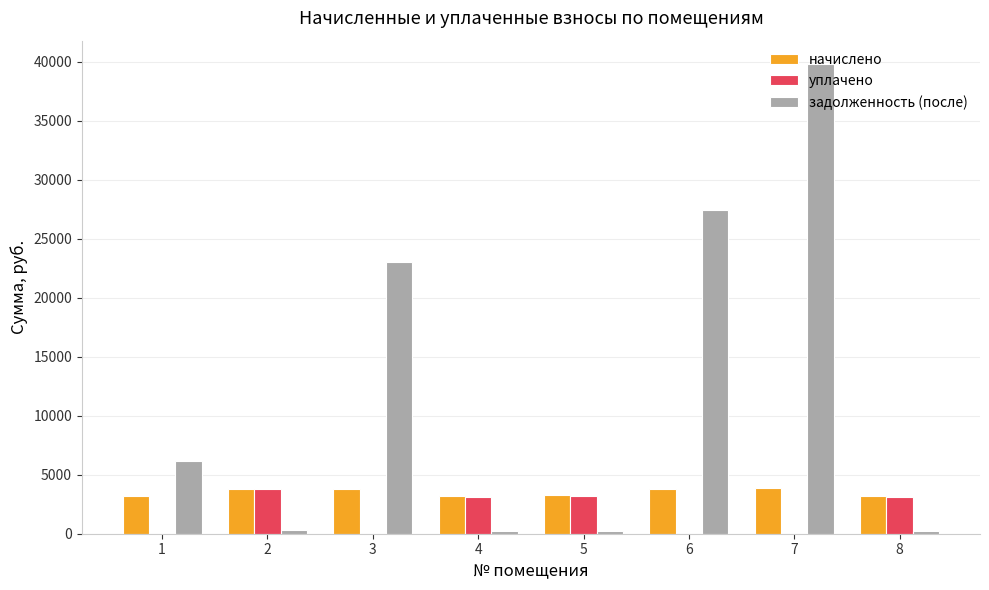

What is the sum of all начислено values?

28086.6